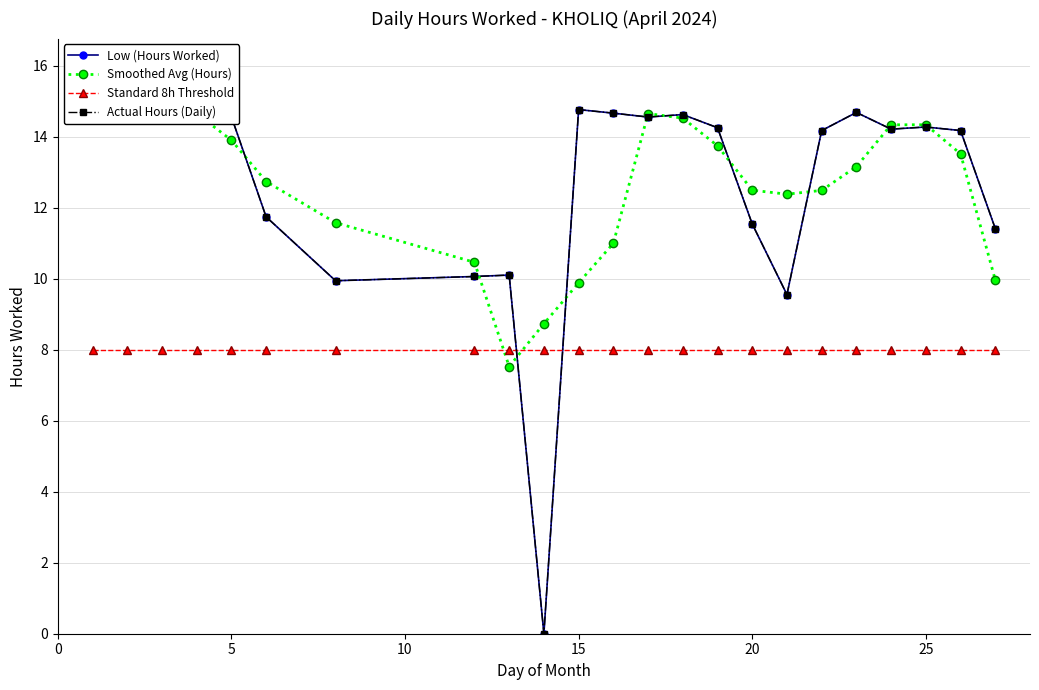

Rank the series by their maximum value, from highest to lowest.

Low (Hours Worked), Actual Hours (Daily), Smoothed Avg (Hours), Standard 8h Threshold